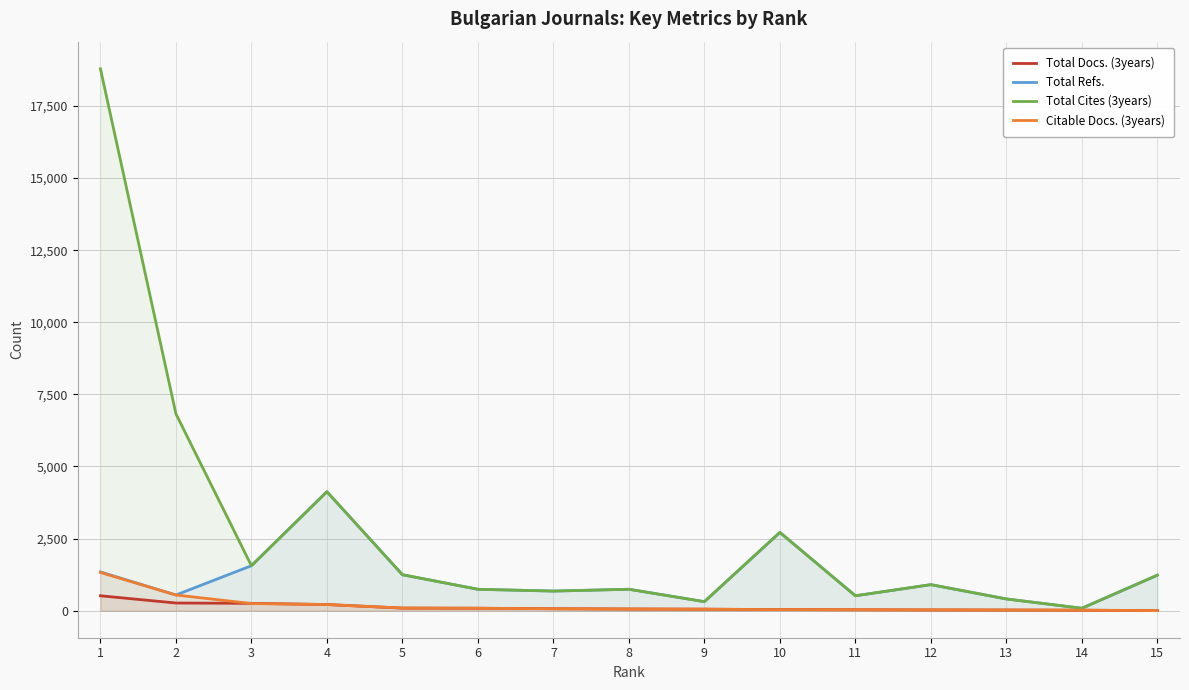

What are all the series names shown in the legend?

Total Docs. (3years), Total Refs., Total Cites (3years), Citable Docs. (3years)